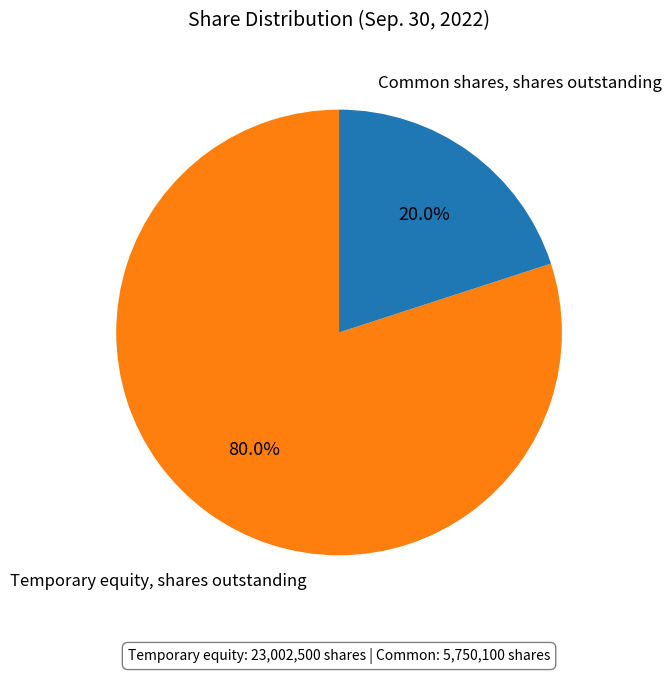

Does any single category account for the majority?

Yes